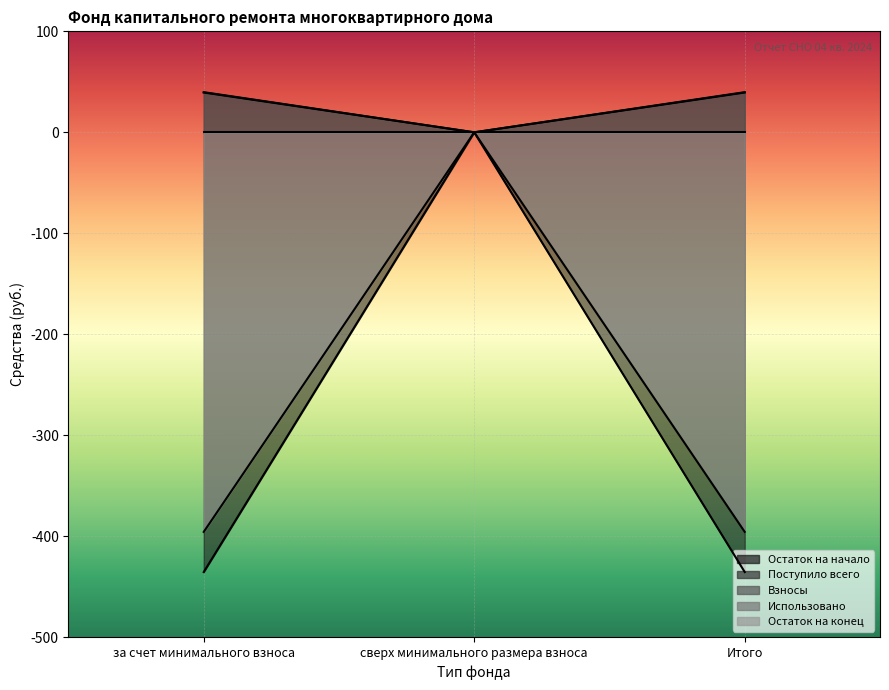

Which has a higher value, за счет минимального взноса or Итого?

за счет минимального взноса